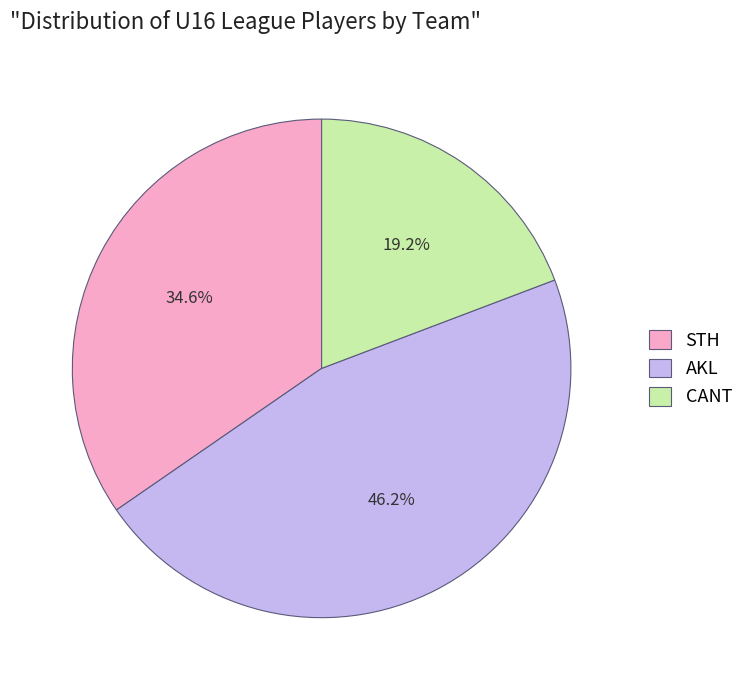

Approximately how many times larger is the value at CANT compared to STH?

0.6